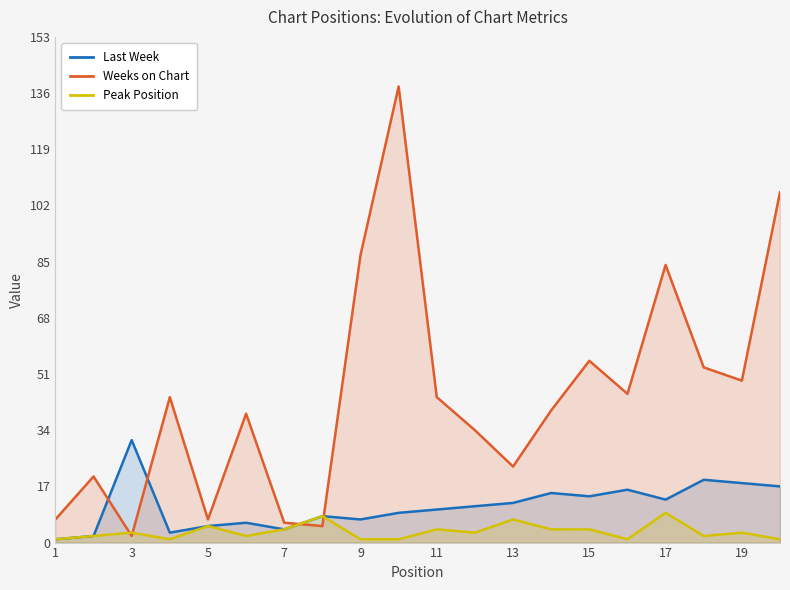

What is the difference between the highest and lowest values at 7?

2